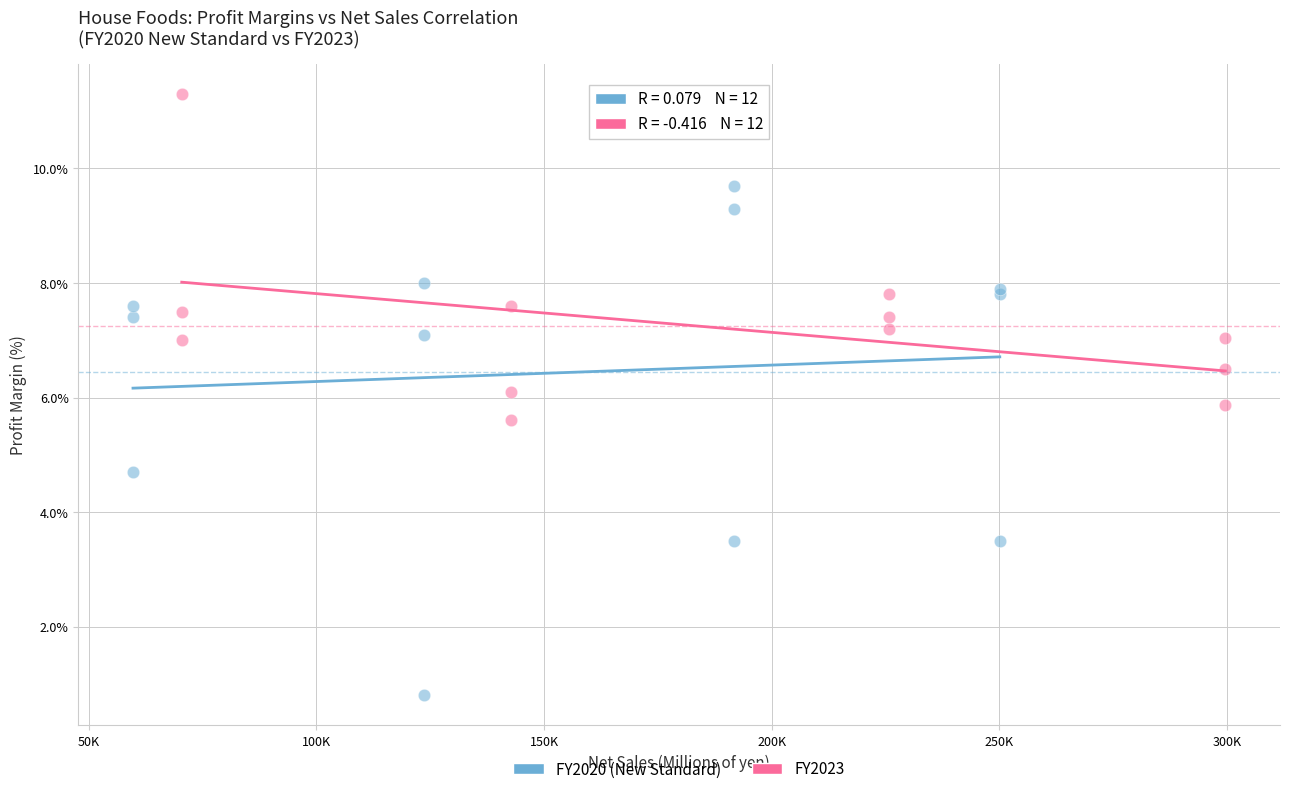

Which series has the largest Y range (max minus min)?

FY2020 (New Standard)